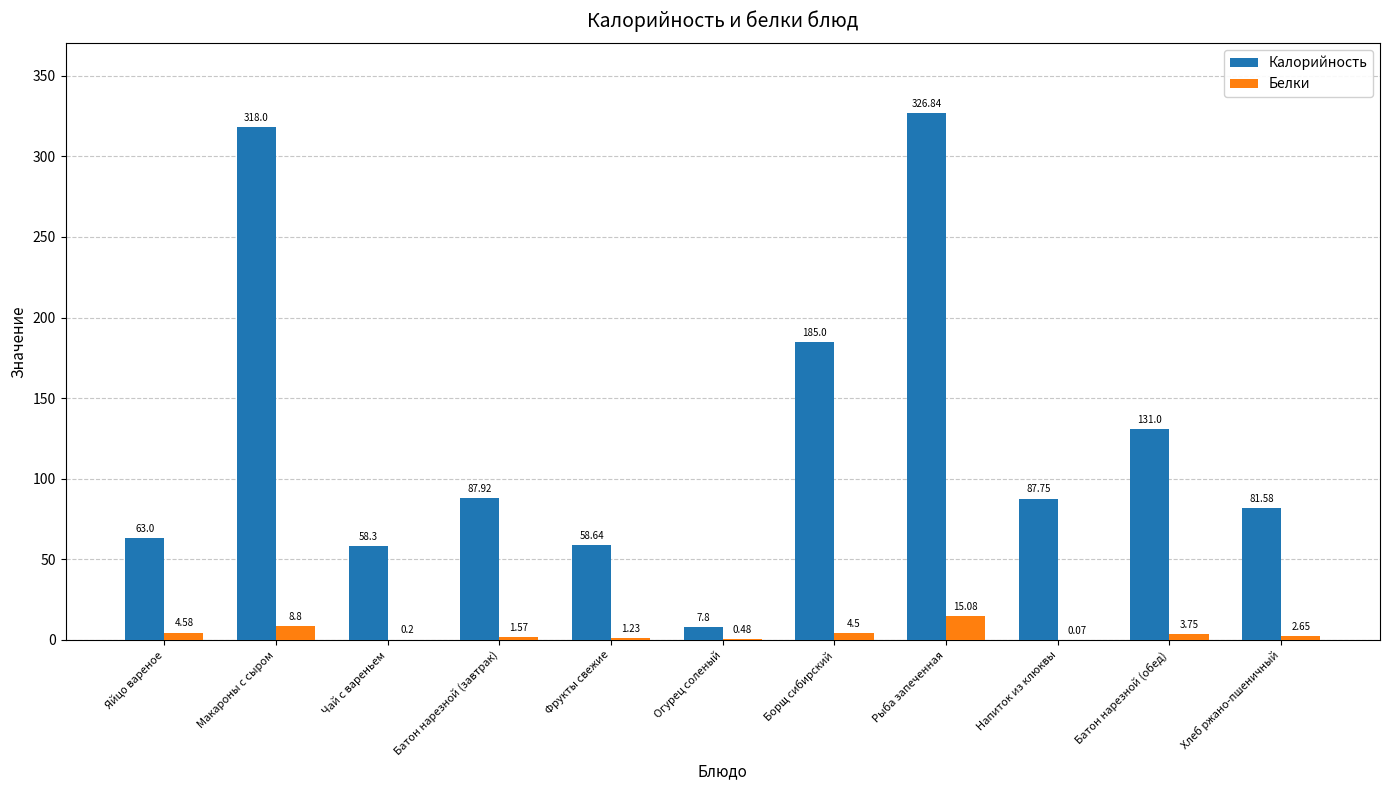

Between Фрукты свежие and Напиток из клюквы, which series saw the biggest shift?

Калорийность